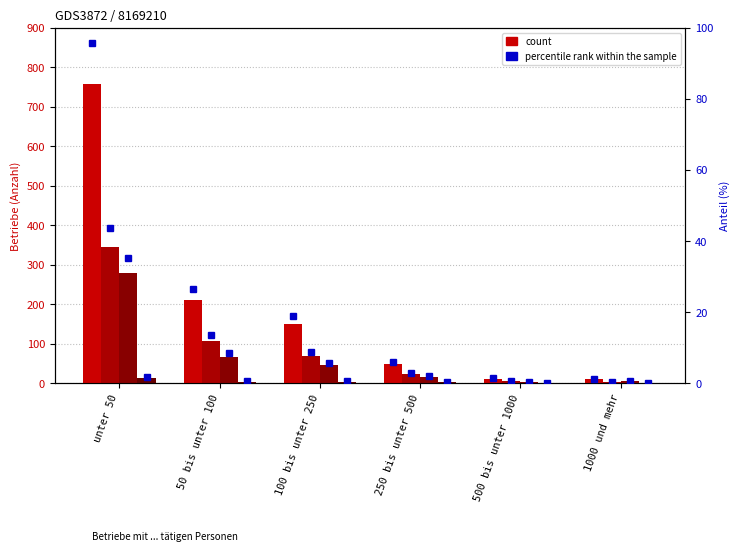

Where is Gebrauchsgüterproduzenten nearest to the value 7?

50 bis unter 100